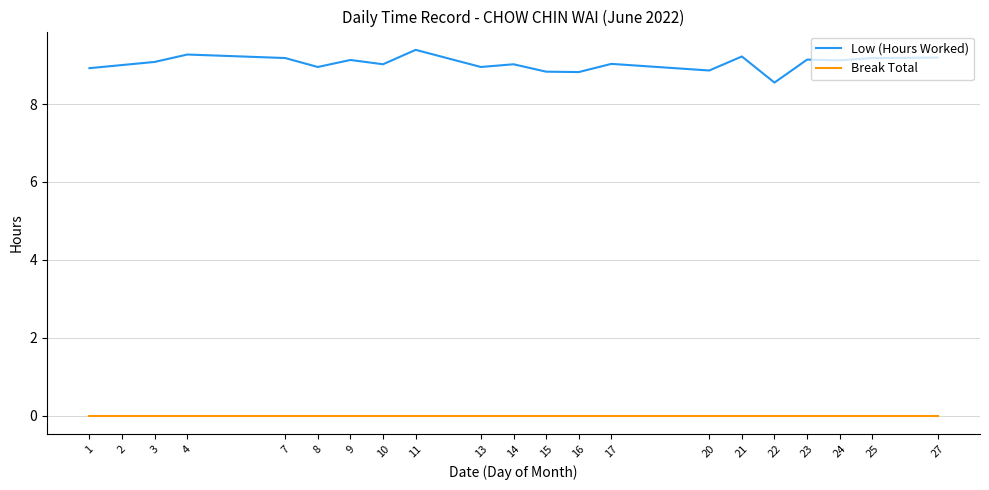

Which series has the largest total across all categories?

Low (Hours Worked)